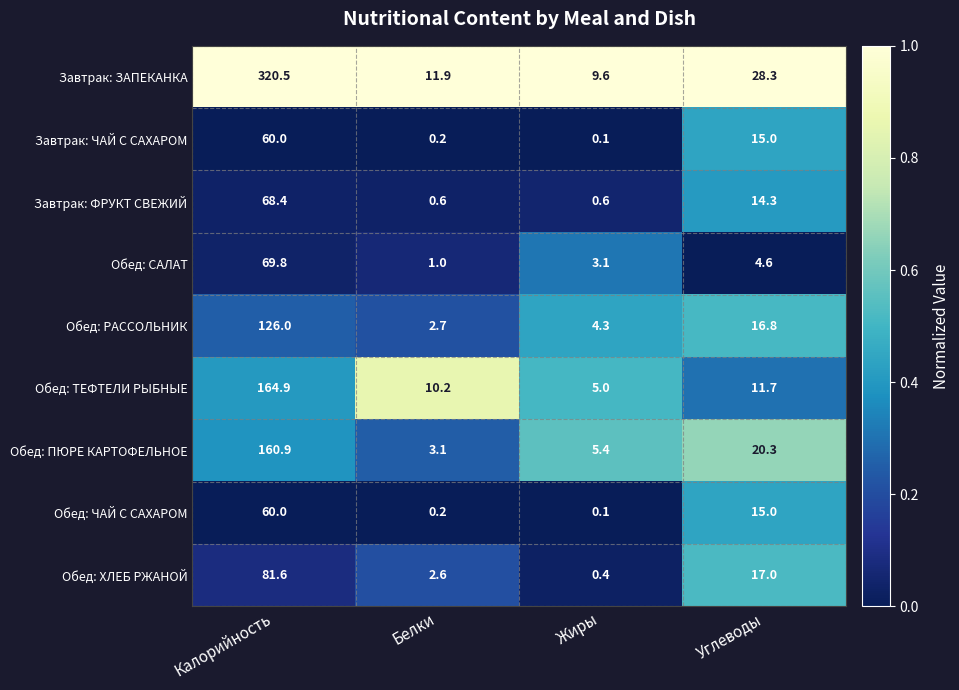

What is the sum of the Обед: ПЮРЕ КАРТОФЕЛЬНОЕ values at Белки and Углеводы?

23.4